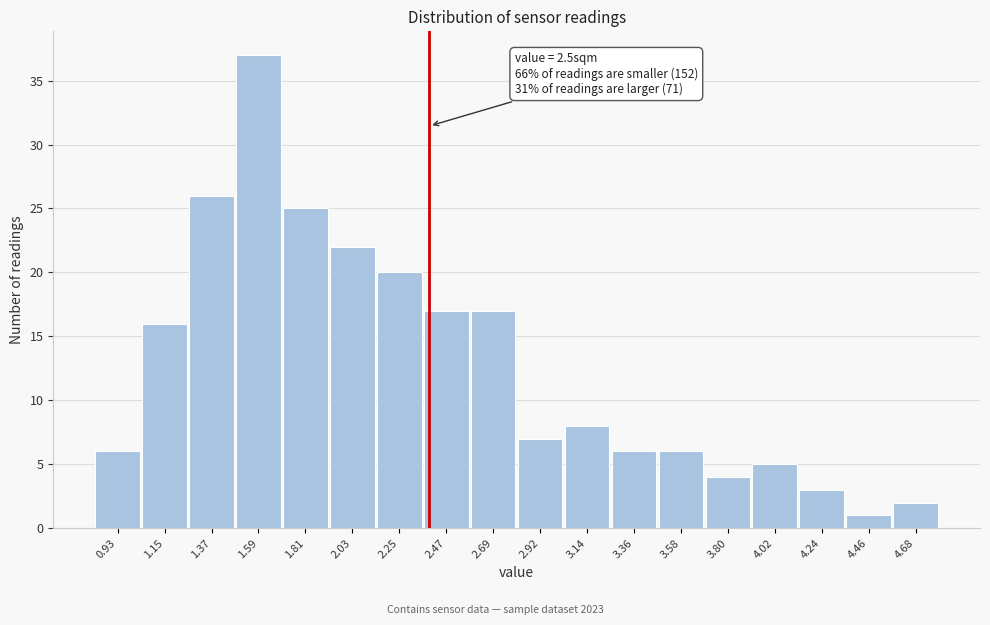

Reading right to left, extract all data points from this chart.

2	1	3	5	4	6	6	8	7	17	17	20	22	25	37	26	16	6